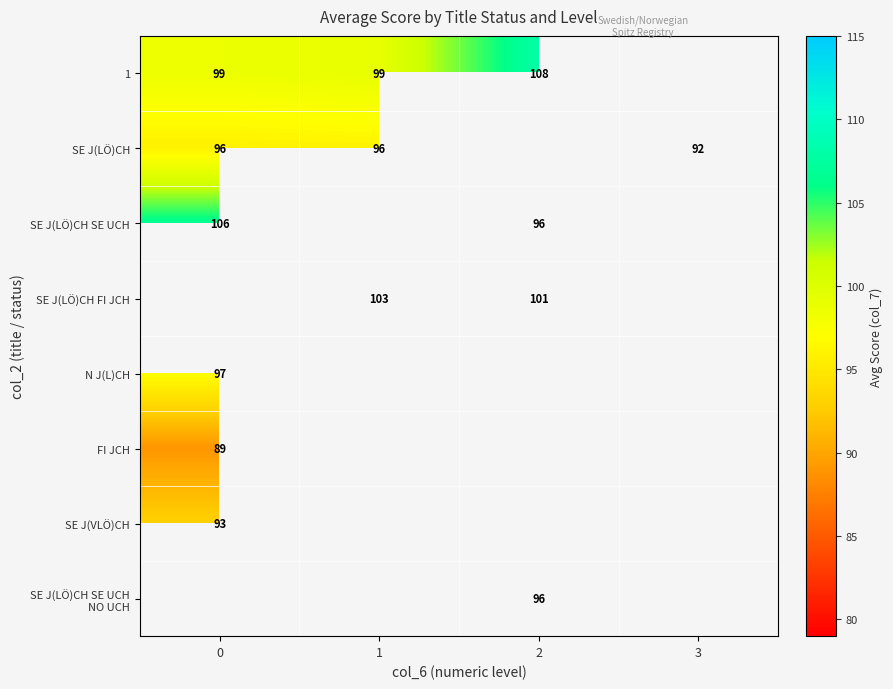

What is the spread (max minus min) of values at 2?

12.0